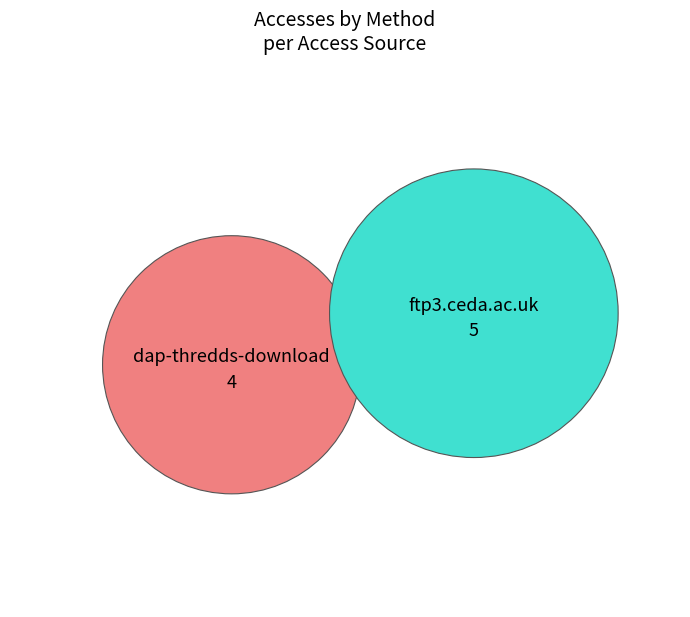

Is there a majority slice in this chart?

Yes